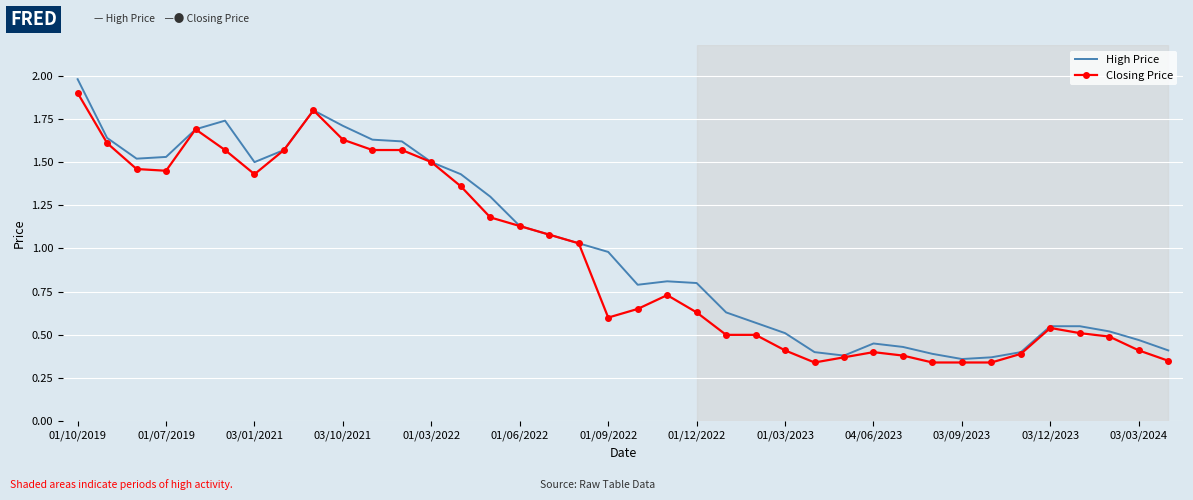

Which series has the widest spread of values?

High Price